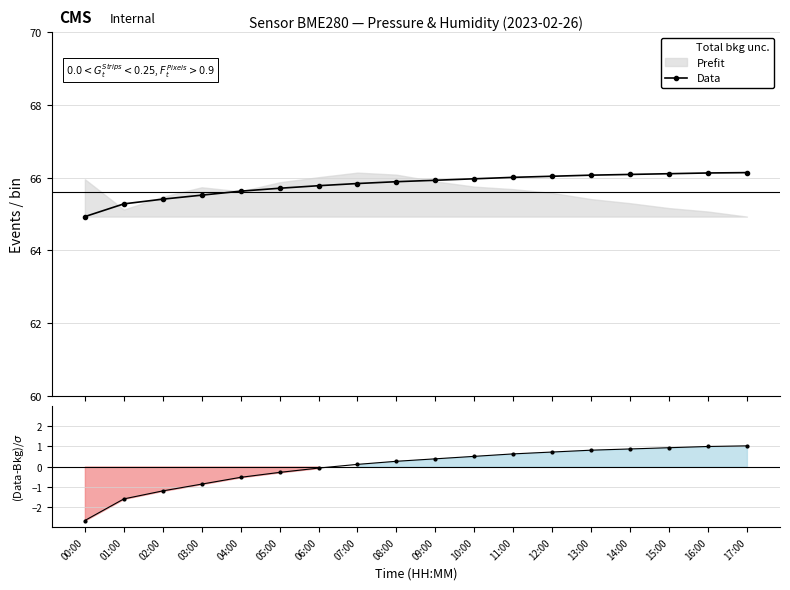

What is the sum of all Data values?

1184.5